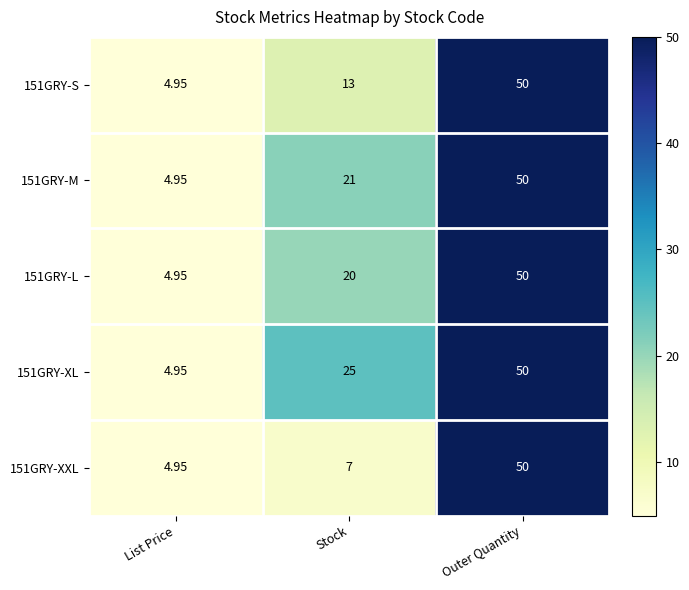

List the labels in order of 151GRY-XXL value, smallest first.

List Price, Stock, Outer Quantity